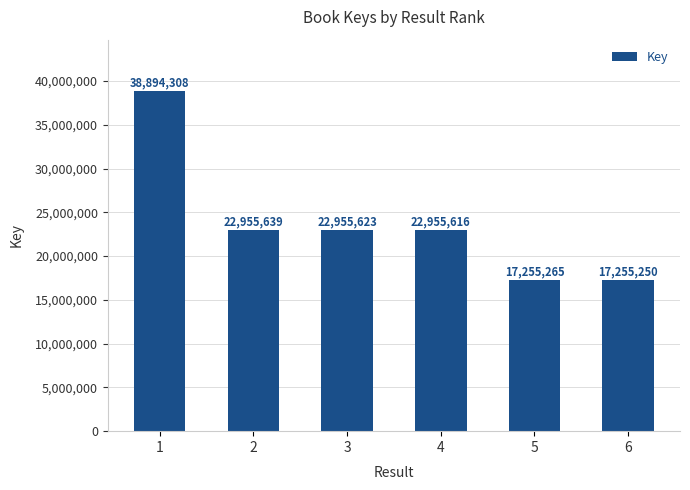

The value at 6 is 29019919. True or false?

False